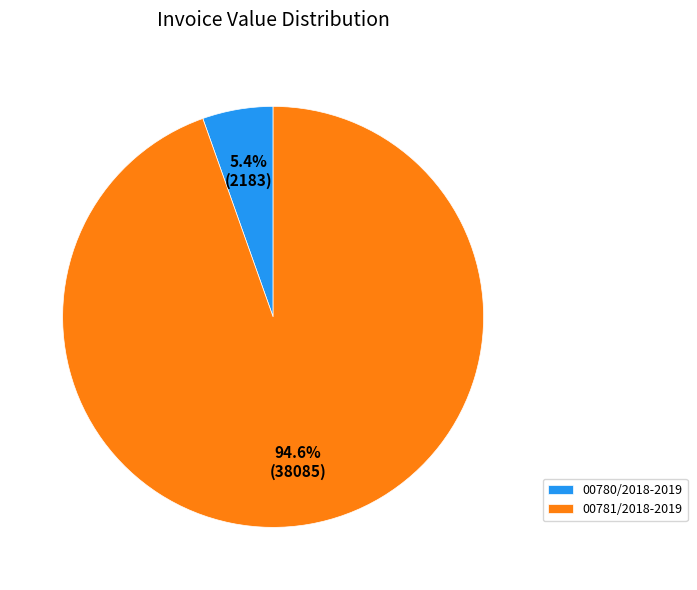

The 00780/2018-2019 slice represents 1% of the pie. True or false?

False